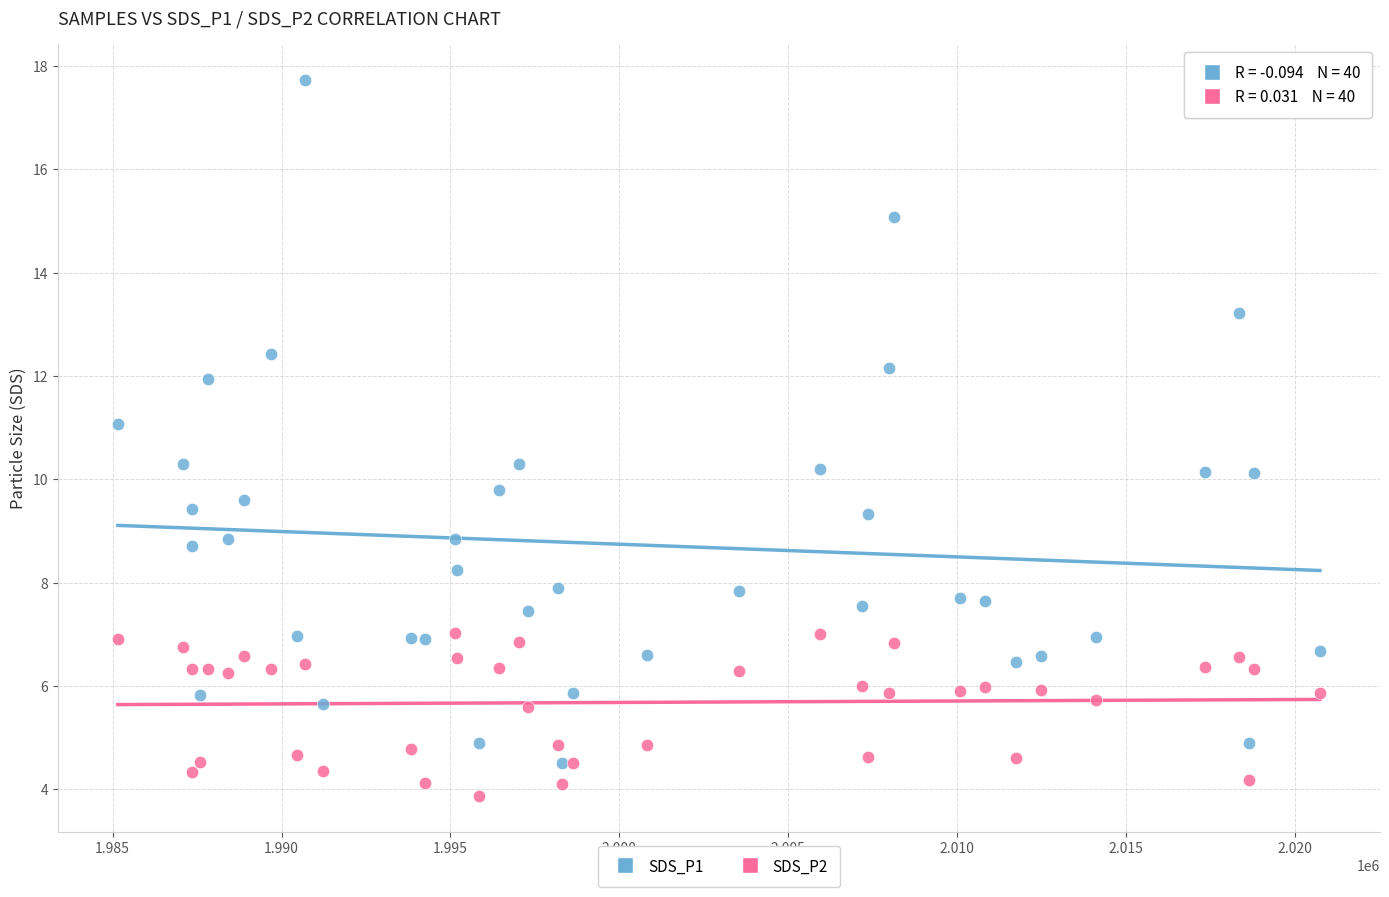

What are all the series names shown in the legend?

SDS_P1, SDS_P2